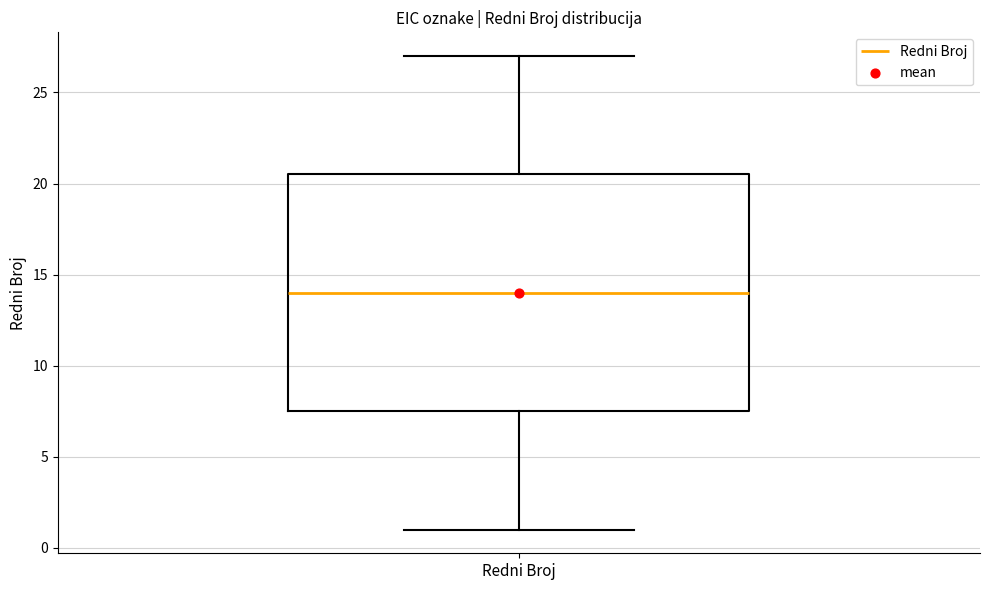

Transcribe this box plot: give where the median line is, the range the box spans, and where the two whiskers end, as read against the y-axis. The values are not printed on the chart, so give them approximately, as read against the axis.

median 14.0, box 7.5 to 20.5, whiskers 1.0 to 27.0